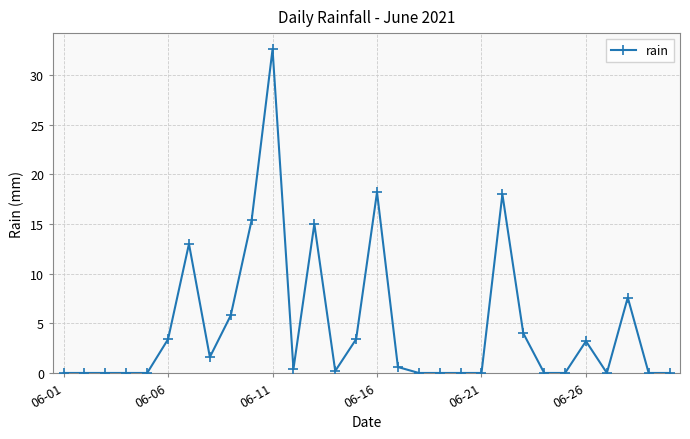

True or false: the data has more than 2 interior local peaks.

True